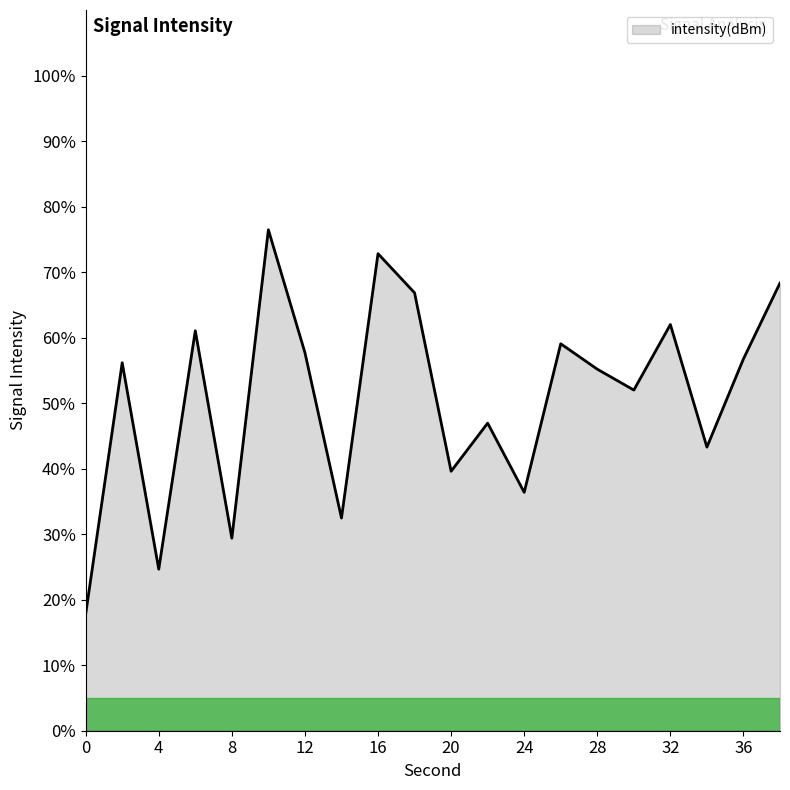

What is the difference between the maximum and minimum values?

58.7